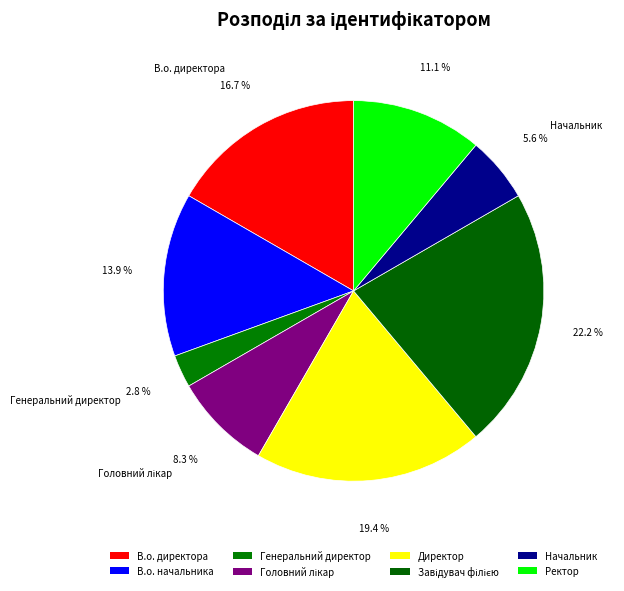

How many segments does this pie chart have?

8